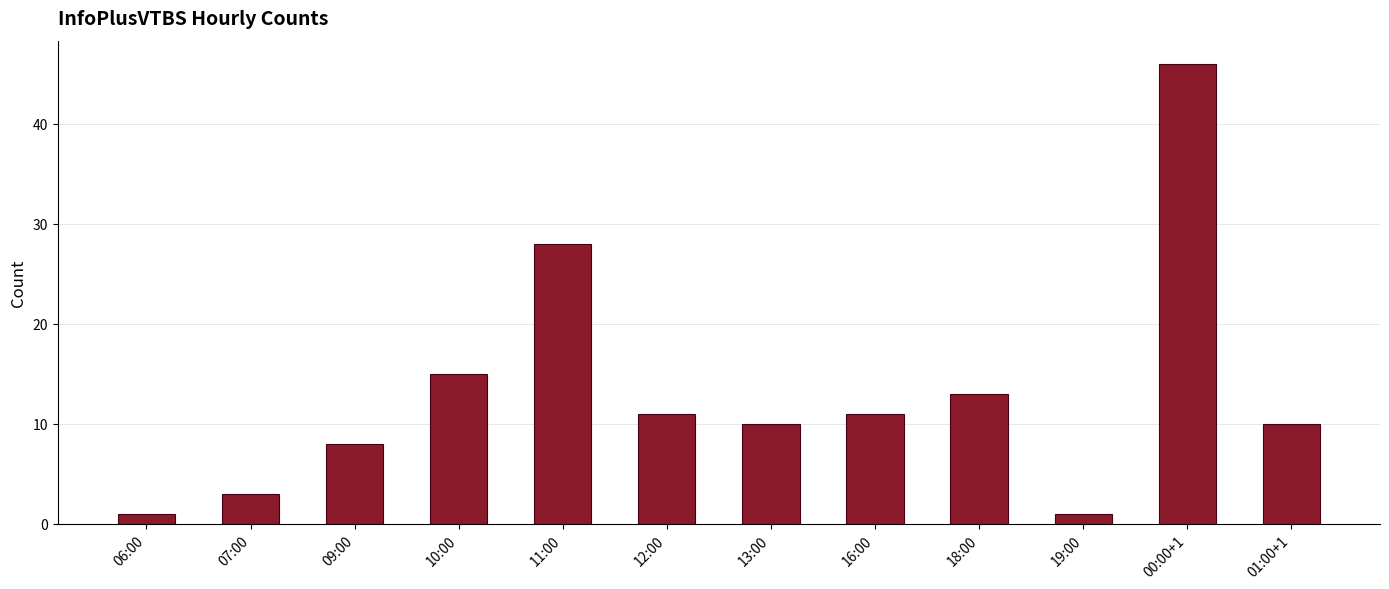

What is the maximum value shown in the chart?

46